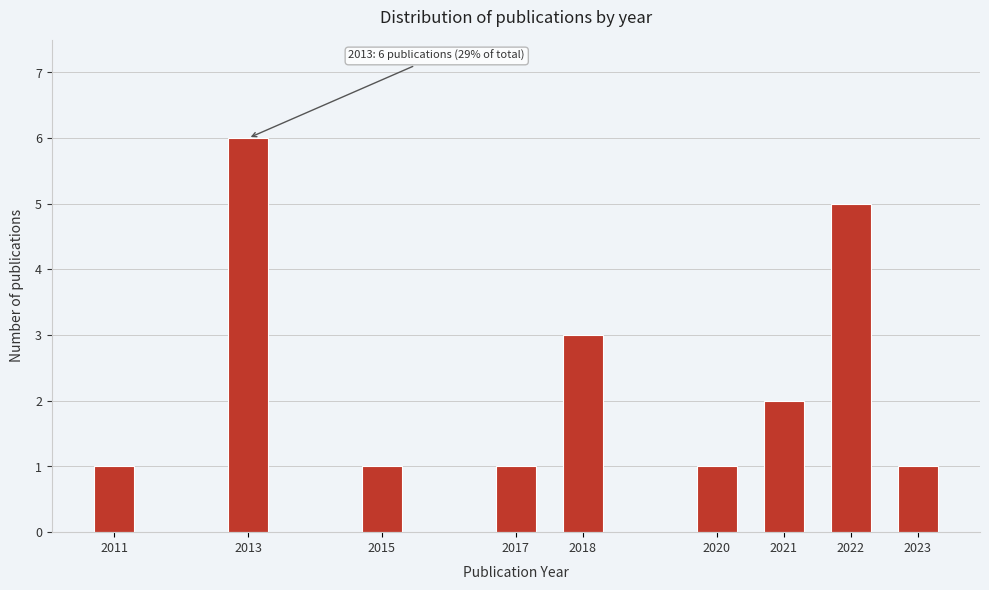

Reading left to right, extract all data points from this chart.

2011=1	2013=6	2015=1	2017=1	2018=3	2020=1	2021=2	2022=5	2023=1